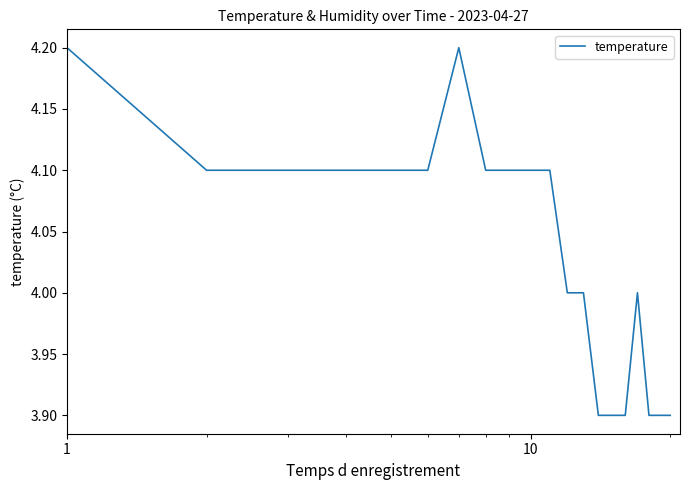

What is the difference between the maximum and minimum values?

0.3